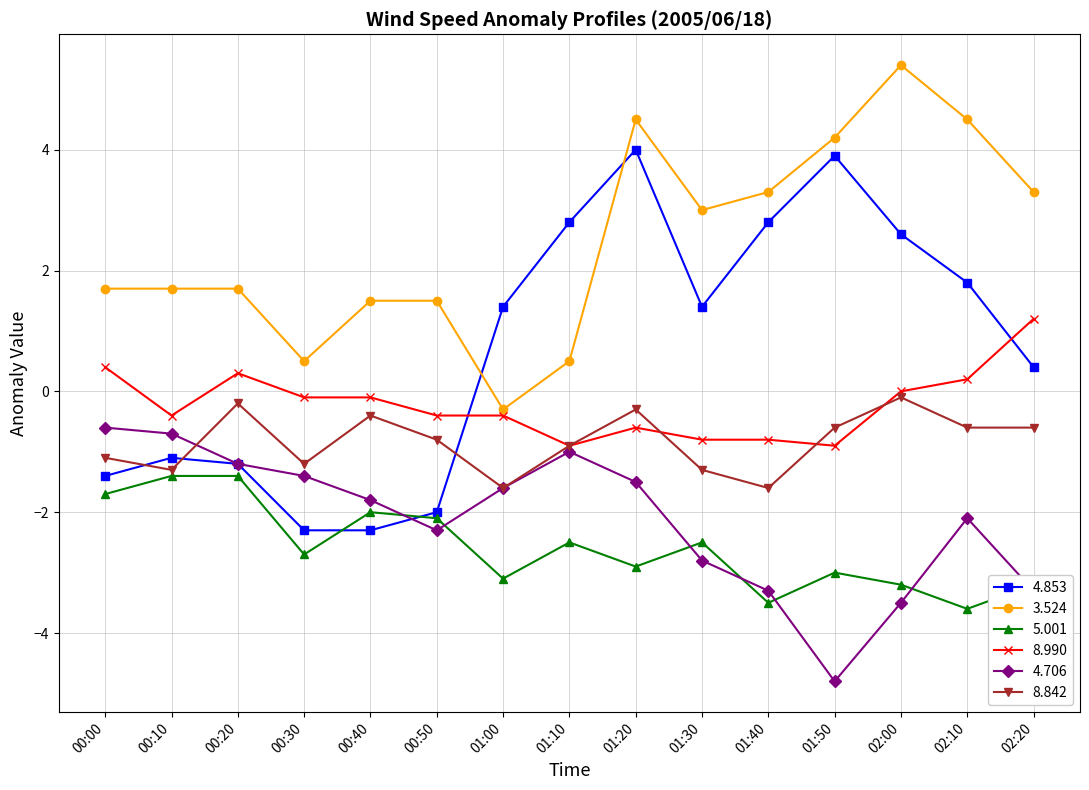

True or false: 4.706 and 3.524 cross at least once.

False